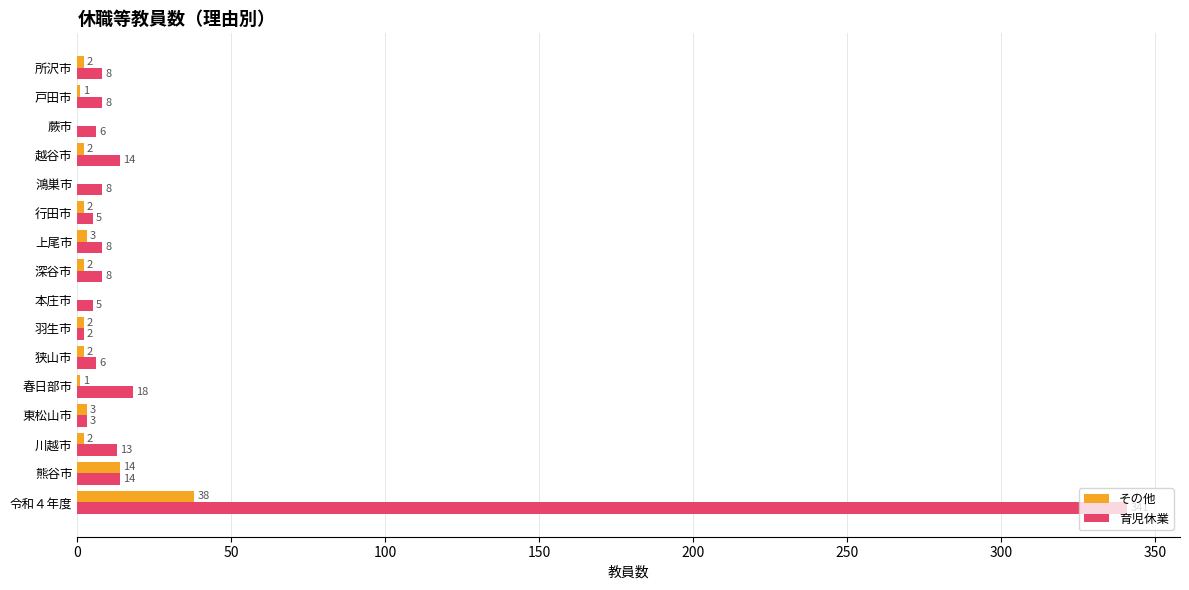

Count the number of data series in this chart.

2